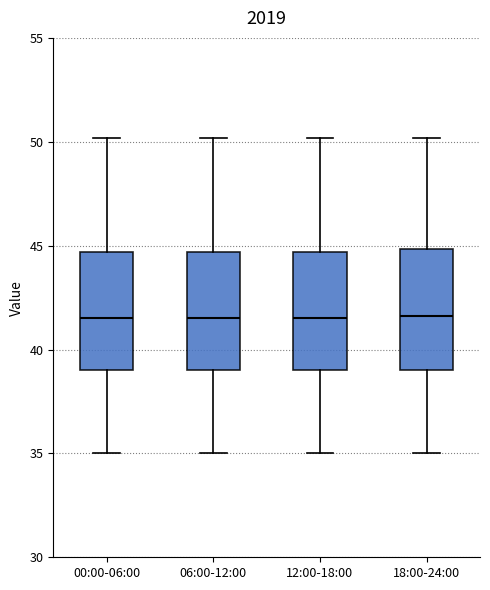

Reading left to right, transcribe this box plot: for each box, give where its median line is, the range the box spans, and where its two whiskers end, as read against the y-axis. The values are not printed on the chart, so give them approximately, as read against the axis.

00:00-06:00: median 41.5, box 39.0 to 44.5, whiskers 35.0 to 50.0
06:00-12:00: median 41.5, box 39.0 to 44.5, whiskers 35.0 to 50.0
12:00-18:00: median 41.5, box 39.0 to 44.5, whiskers 35.0 to 50.0
18:00-24:00: median 41.5, box 39.0 to 45.0, whiskers 35.0 to 50.0